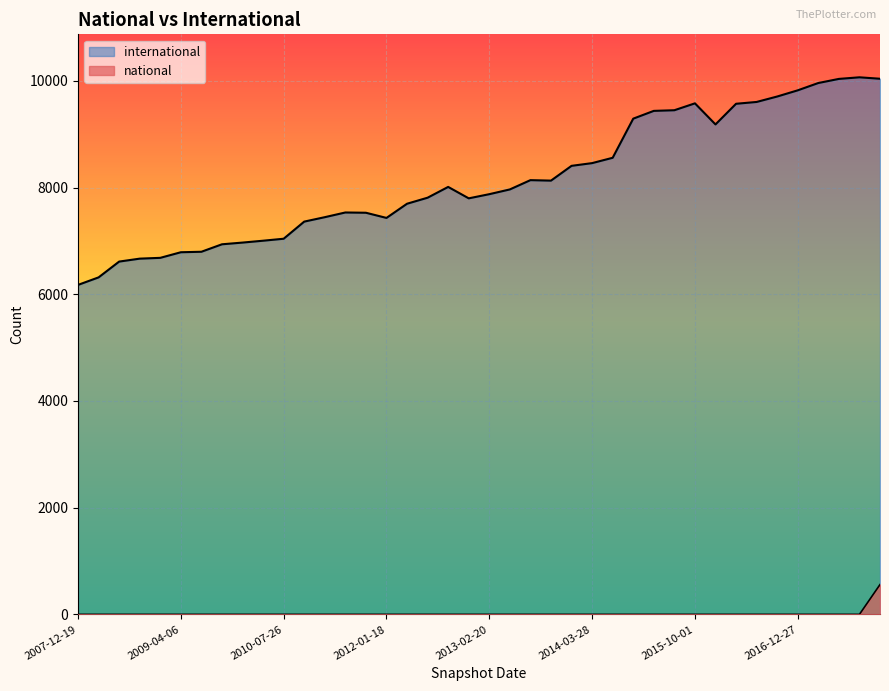

Rank the series at 2016-01-04 from highest to lowest value.

international, national